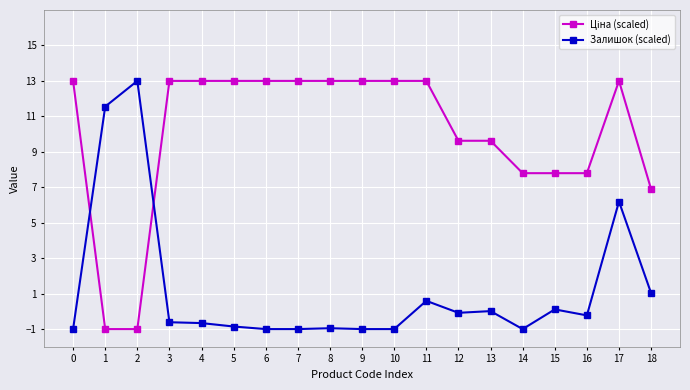

True or false: Залишок (scaled) has a value of -0.3 at 14.

False